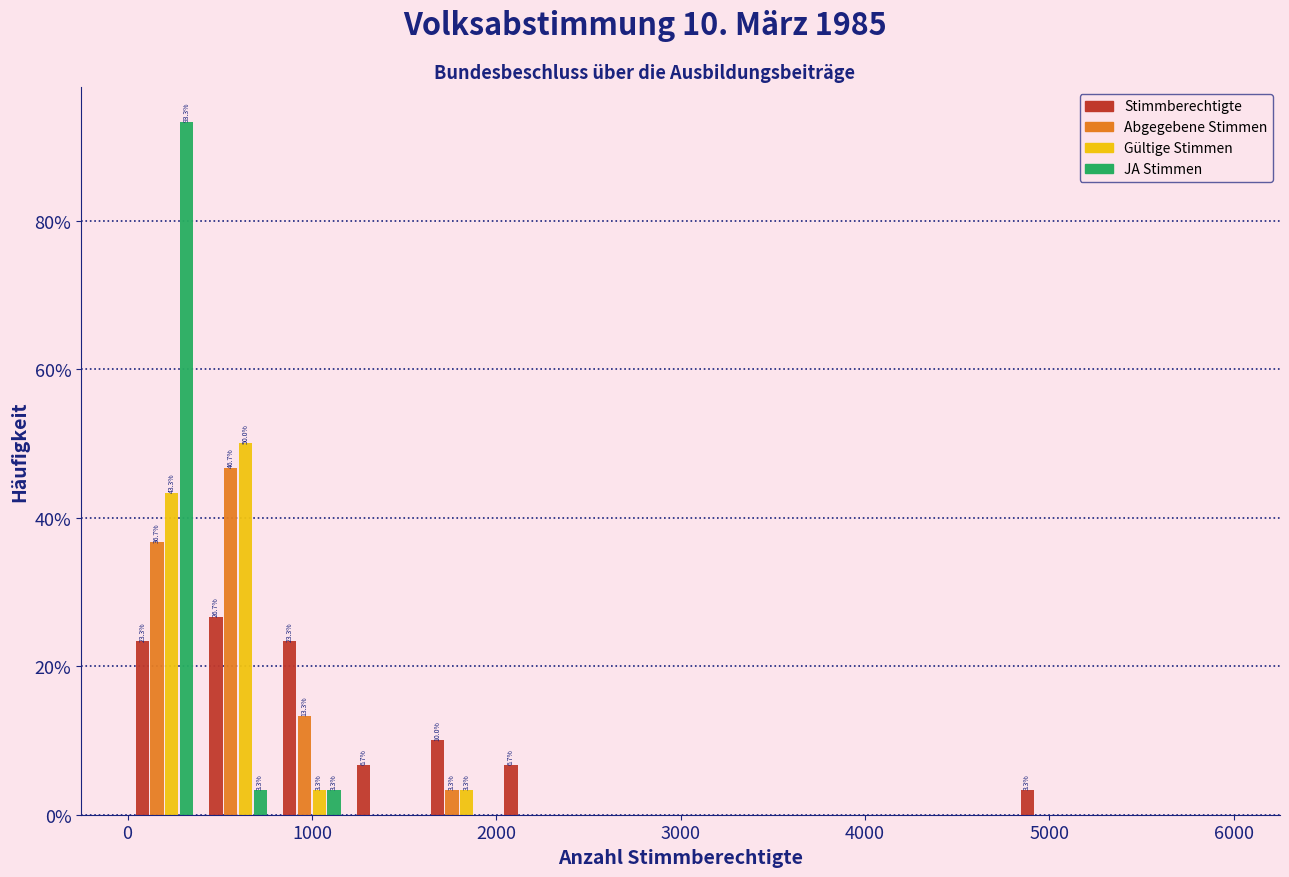

In the Abgegebene Stimmen series, which range on the x-axis has the tallest bar?

400 to 800